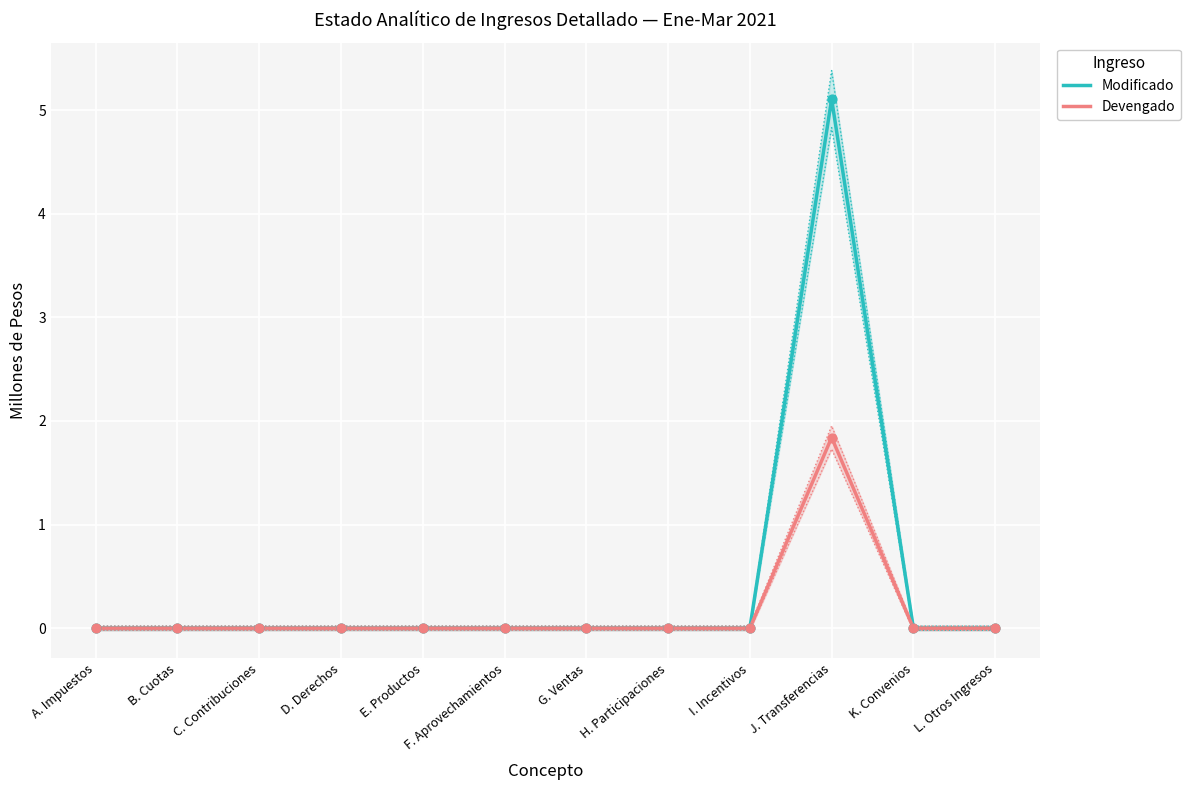

At which category is the sum across all series the highest?

J. Transferencias